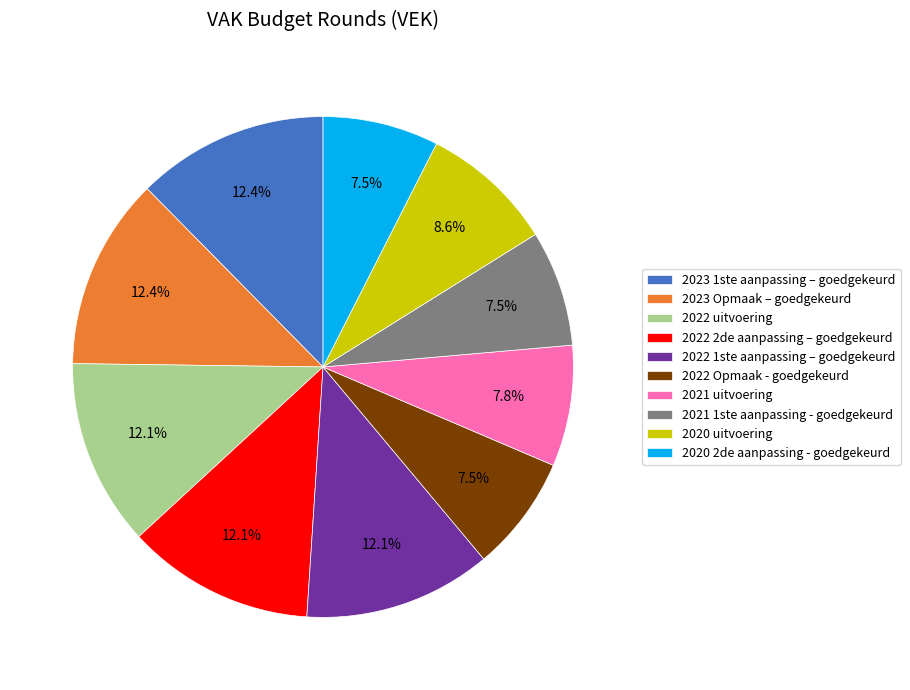

Is there any slice that represents more than half of the pie?

No